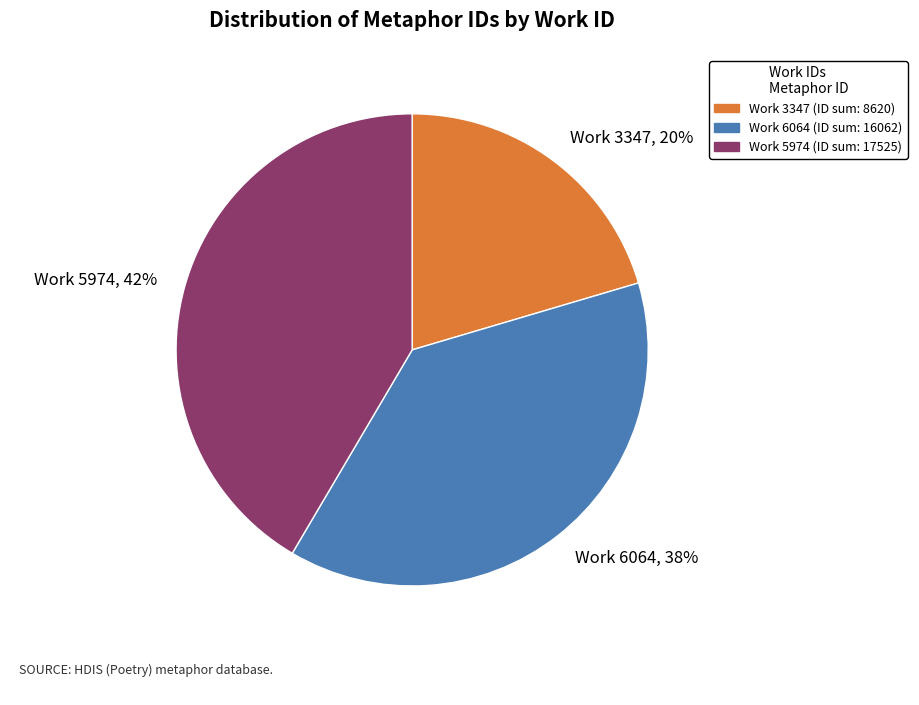

How many segments does this pie chart have?

3